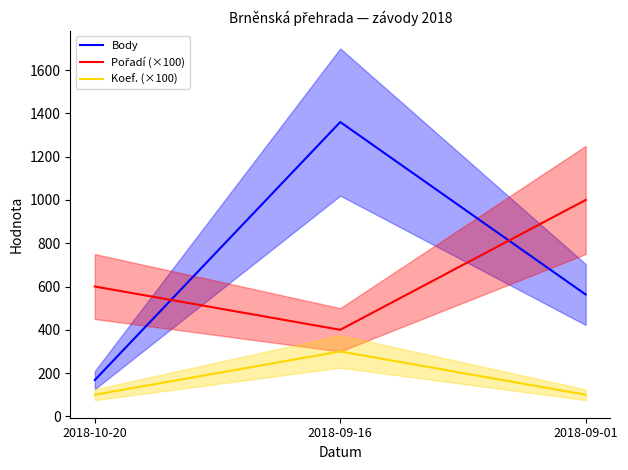

Does the chart display data point markers on the line(s)?

No